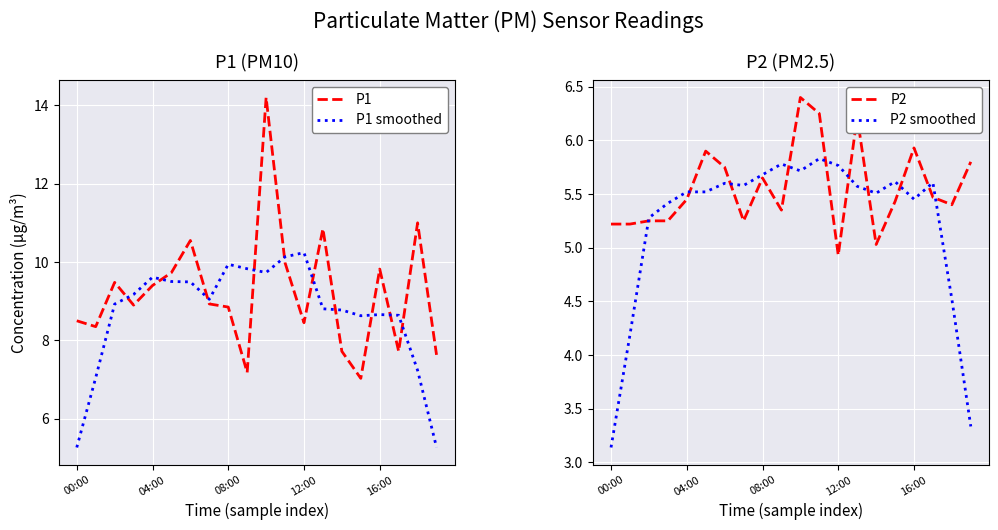

How many interior local valleys does the P2 series have?

5